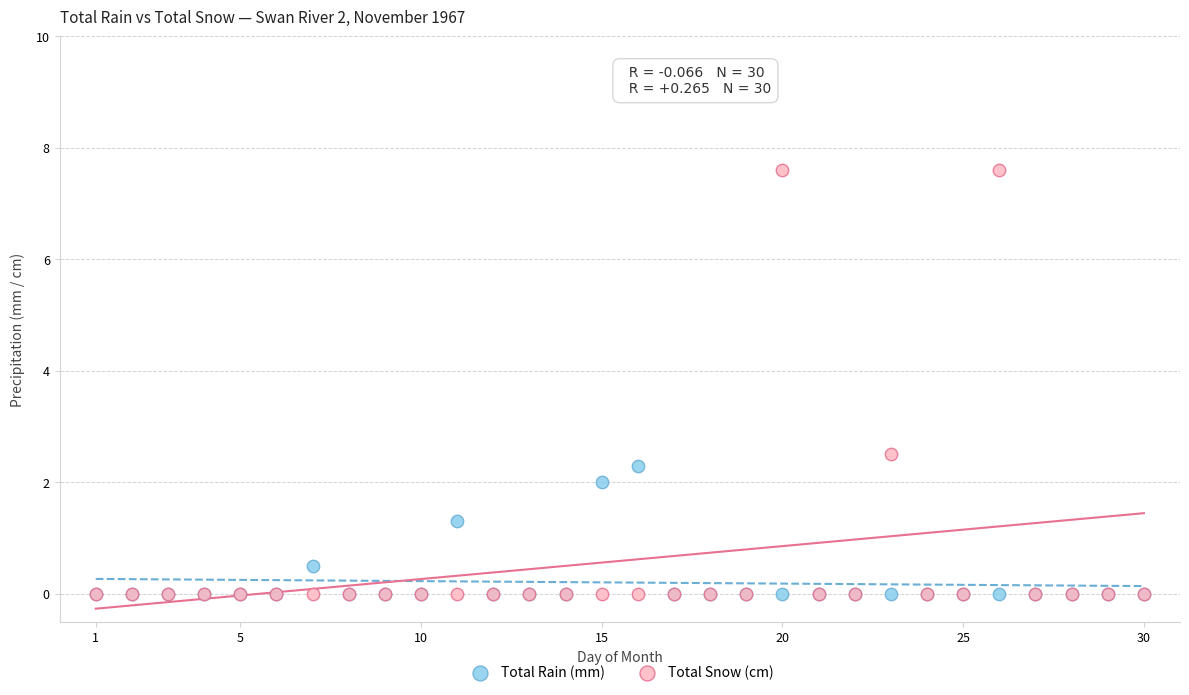

In the Total Snow (cm) series, what Y value is closest to 3?

2.5